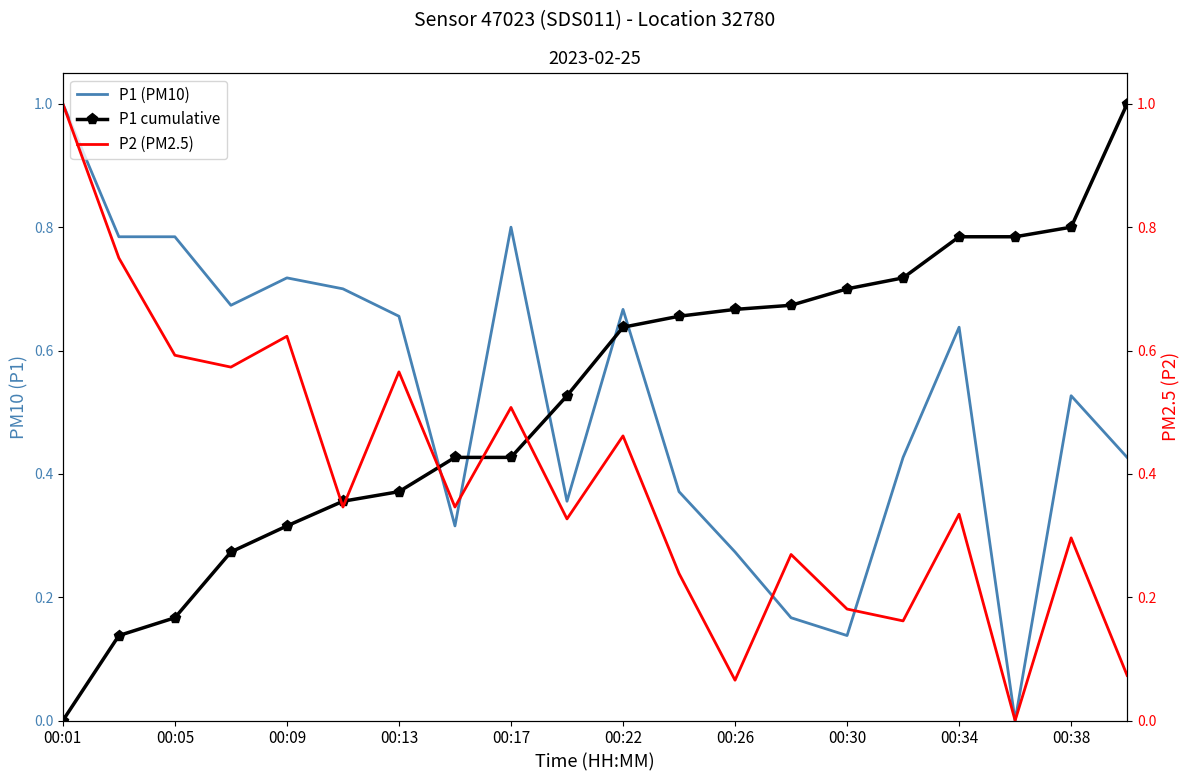

What is the difference between the highest and lowest values at 00:01?

1.0